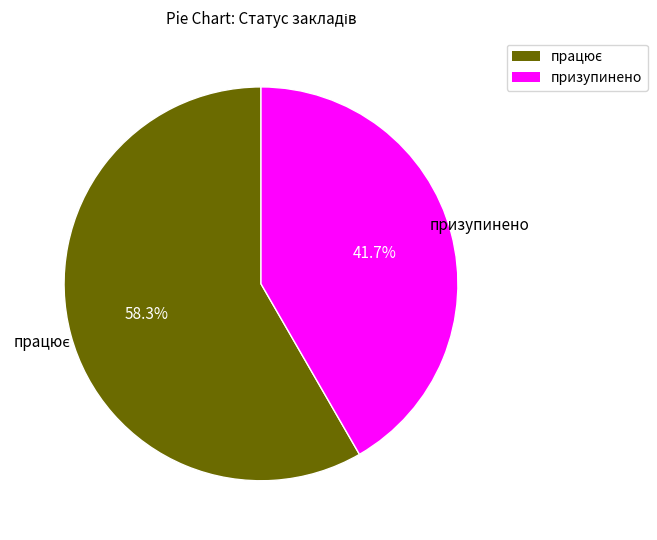

Is there a majority slice in this chart?

Yes